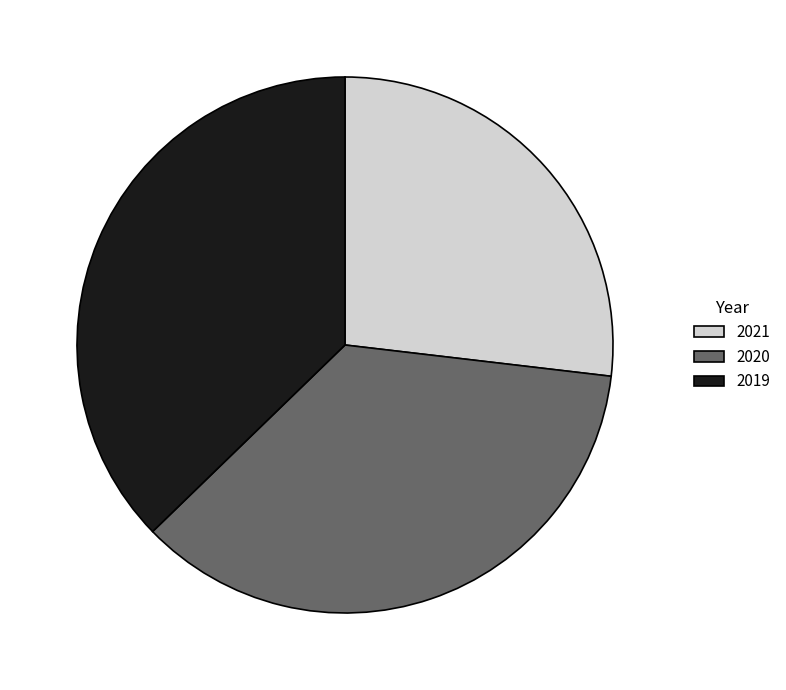

What is the ratio of the value at 2020 to the value at 2021?

1.3